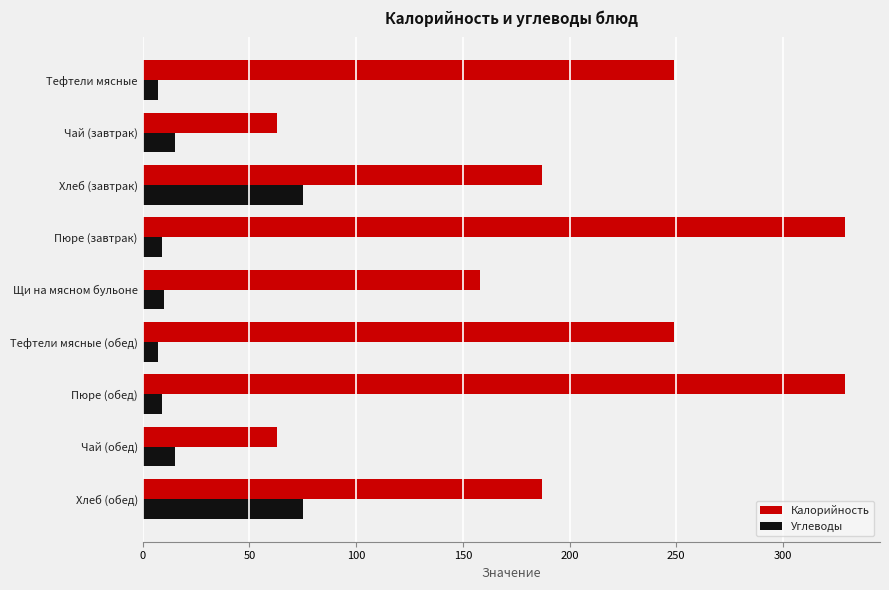

Is it true that Углеводы equals 10 at Щи на мясном бульоне?

True